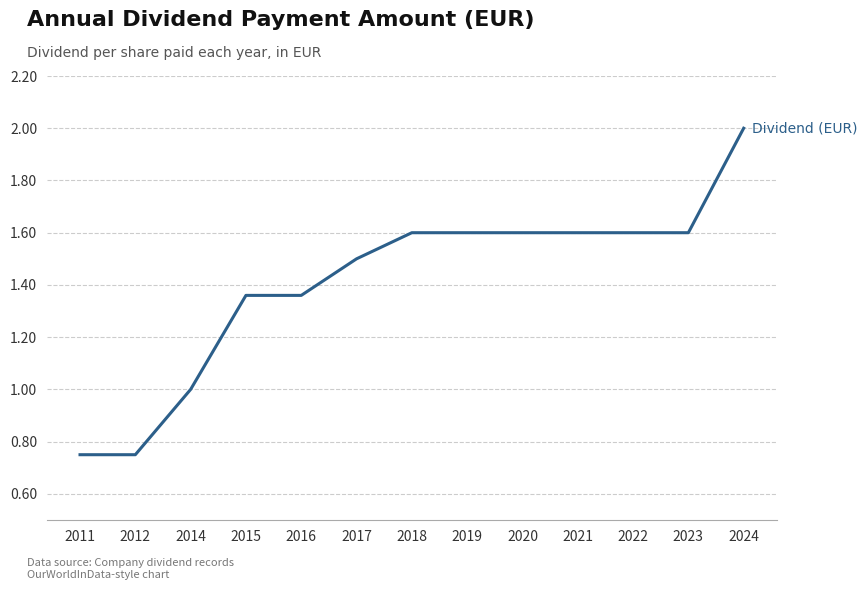

Is it true that the value at 2017 is 1.5?

True